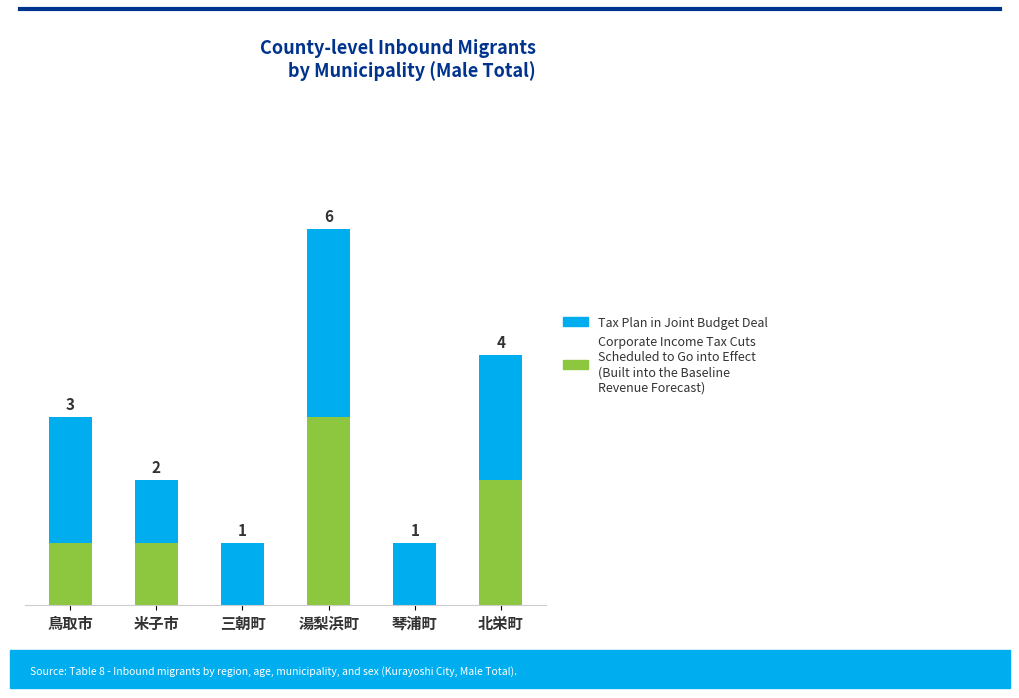

At which category is the sum across all series the highest?

湯梨浜町